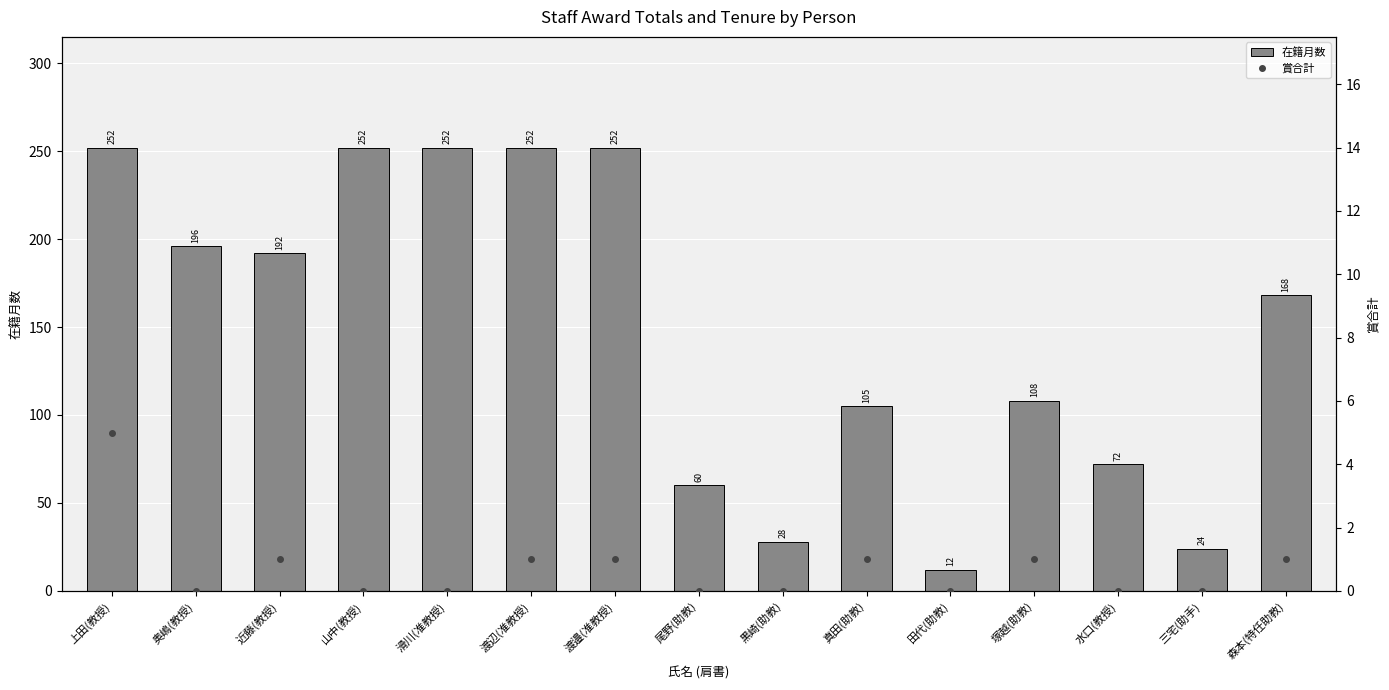

What is the difference between the highest and lowest values at 水口(教授)?

72